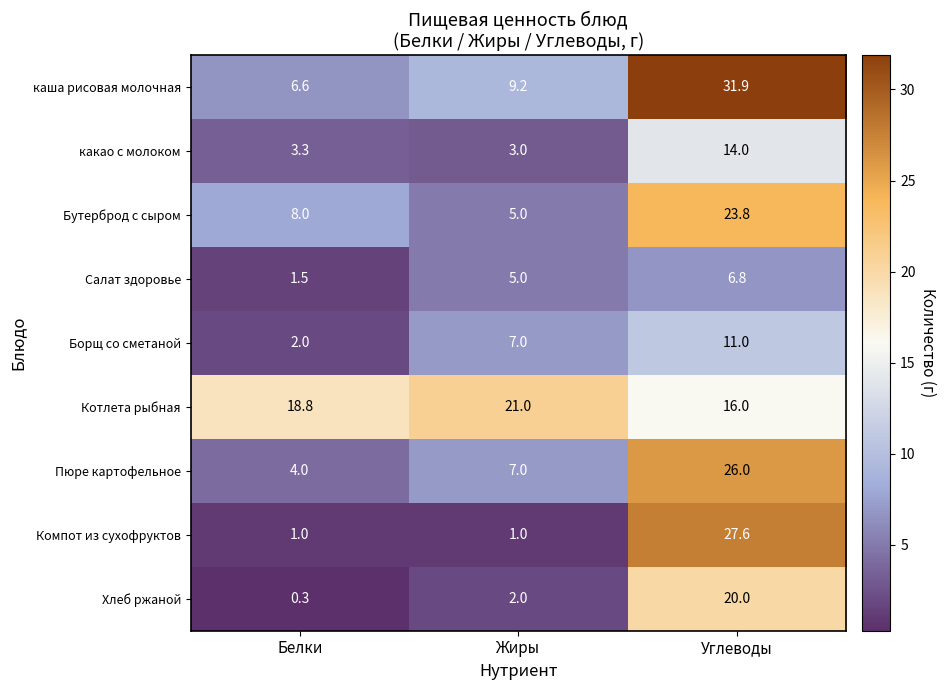

At which category is the sum across all series the highest?

Углеводы